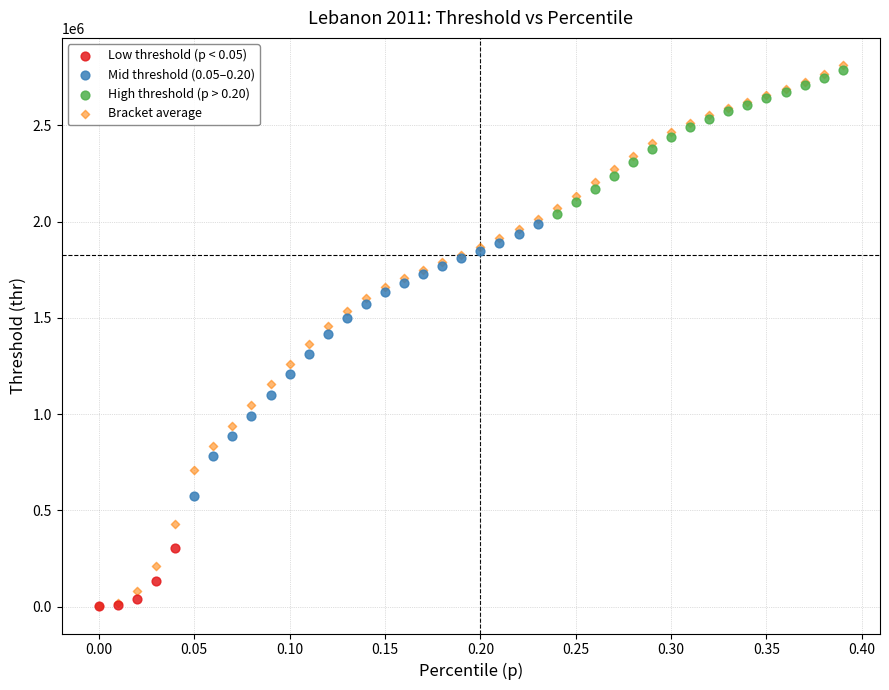

Which series has the largest Y range (max minus min)?

Bracket average